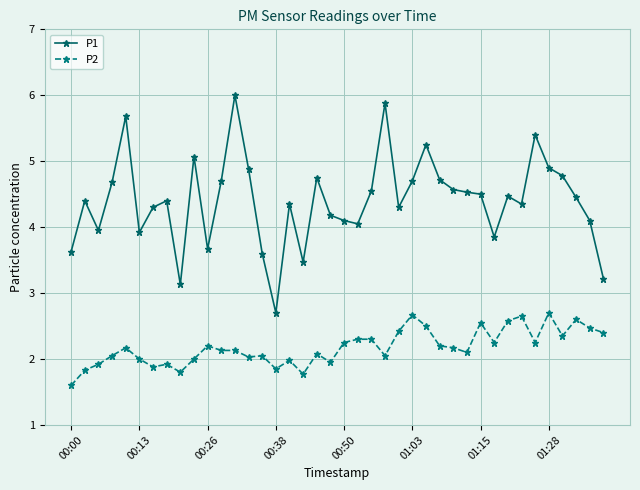

Which series has the largest range (max minus min)?

P1